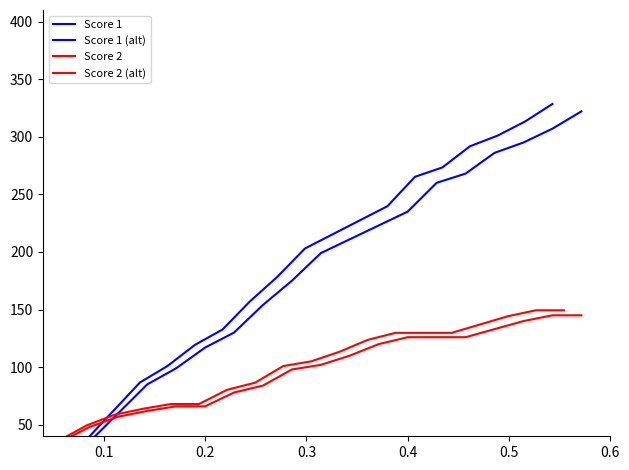

True or false: Score 2 (alt) has more than 0 interior local peaks.

False